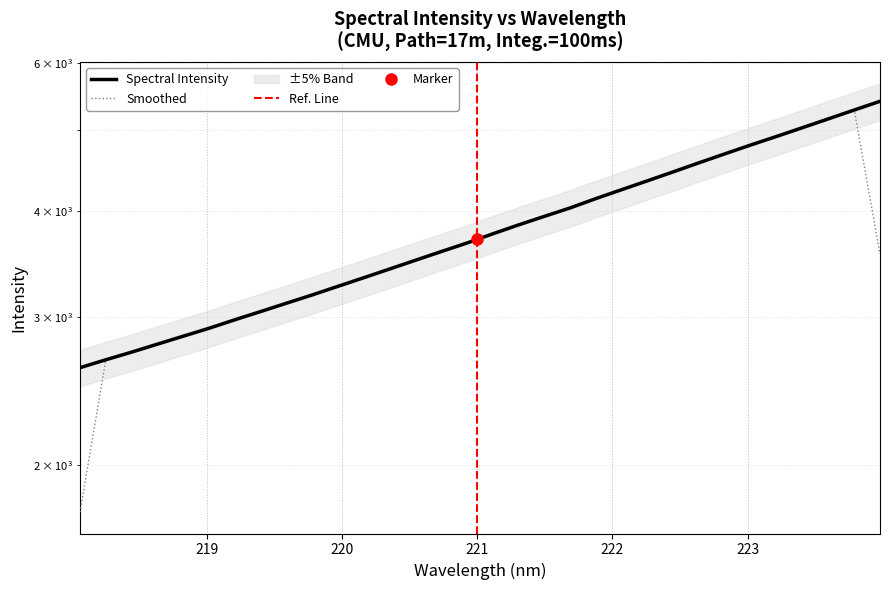

What is the sum of the values at 223.0264 and 218.8244?

7642.2